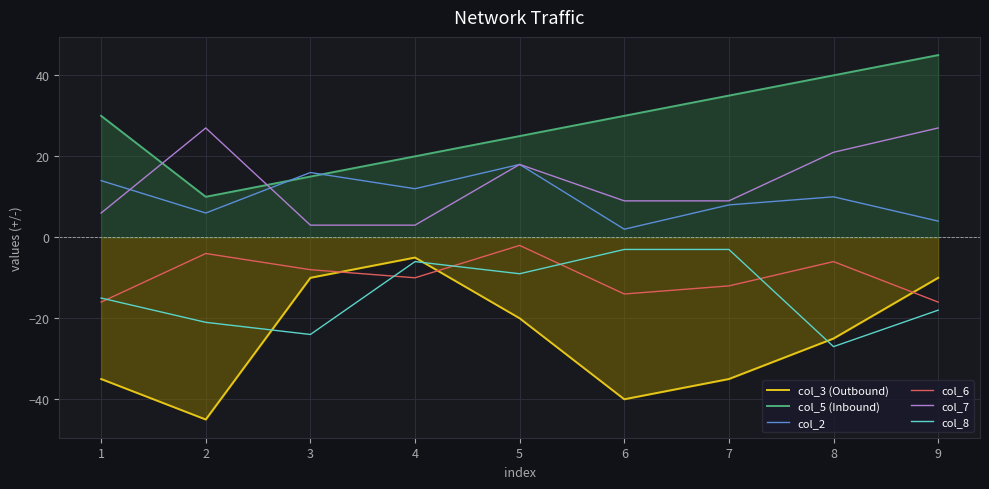

What is the difference between the highest and lowest values at 4?

30